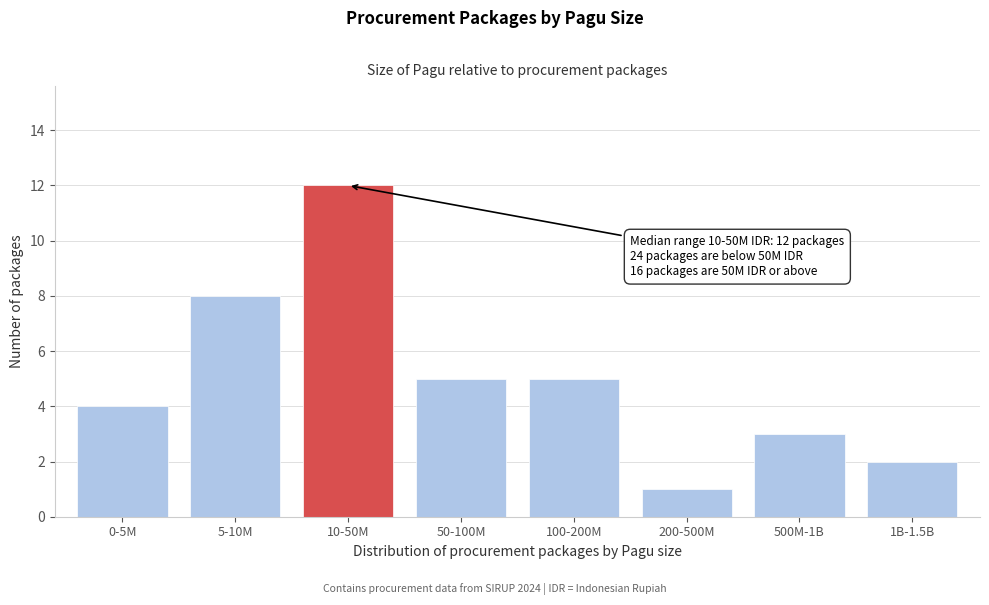

Reading left to right, list all the values displayed in this chart.

0-5M=4	5-10M=8	10-50M=12	50-100M=5	100-200M=5	200-500M=1	500M-1B=3	1B-1.5B=2